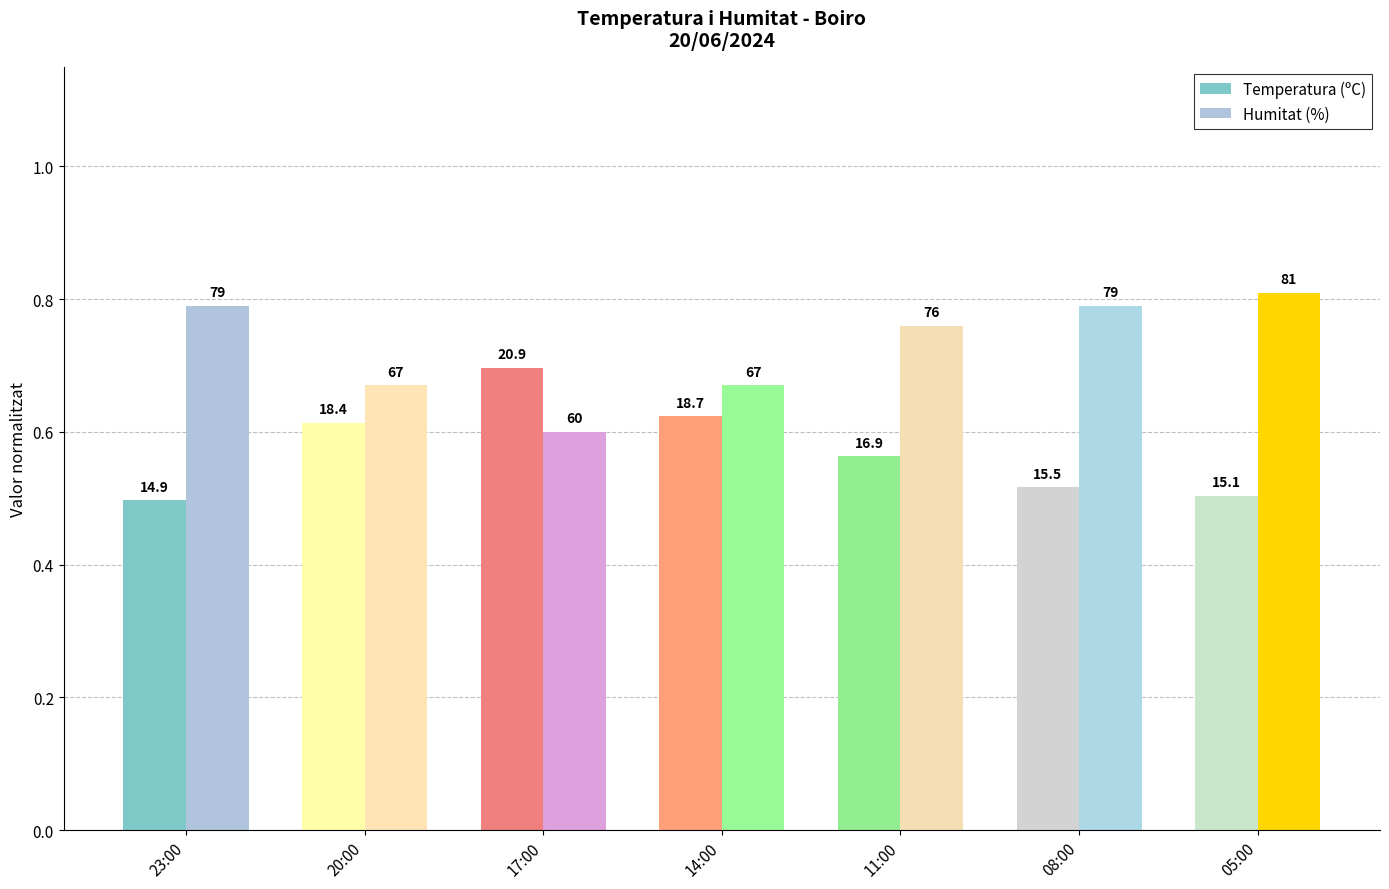

Reading right to left, transcribe all the data shown in this chart.

Temperatura (ºC): 0.5	0.5	0.6	0.6	0.7	0.6	0.5
Humitat (%): 0.8	0.8	0.8	0.7	0.6	0.7	0.8